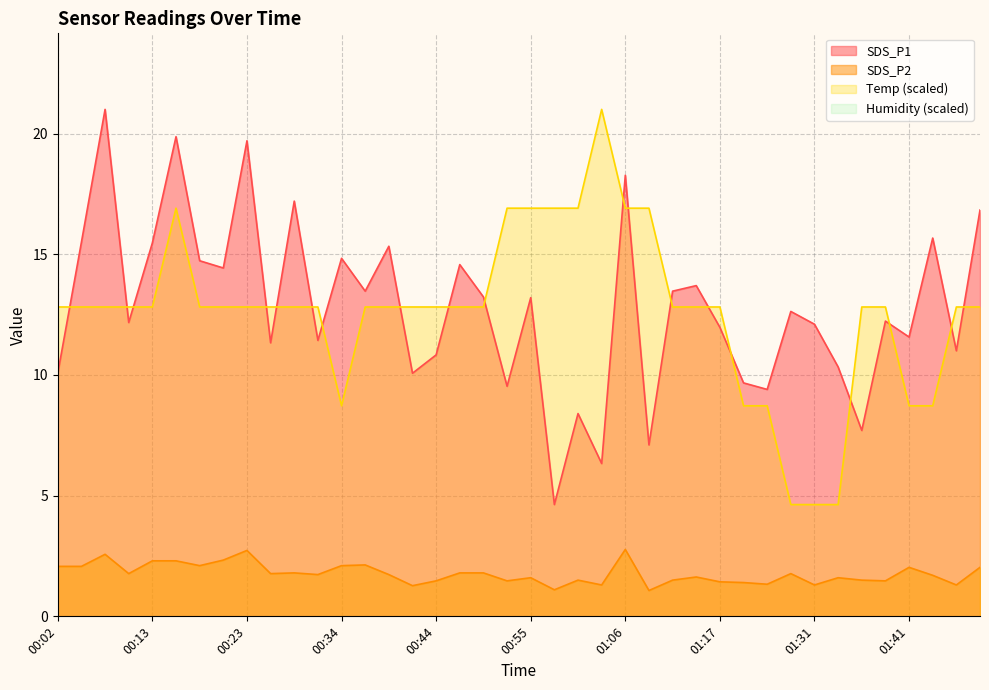

Is the value of SDS_P1 at 01:17 greater than the value of SDS_P2 at 00:15?

Yes